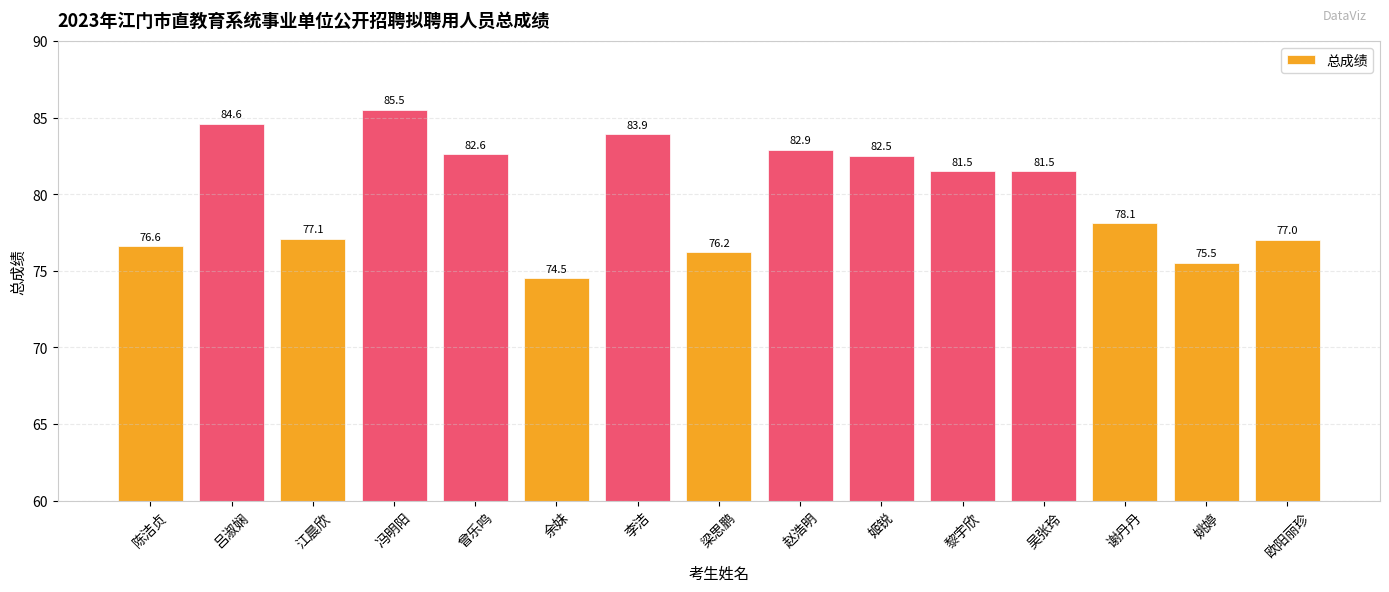

What is the average value?

80.0